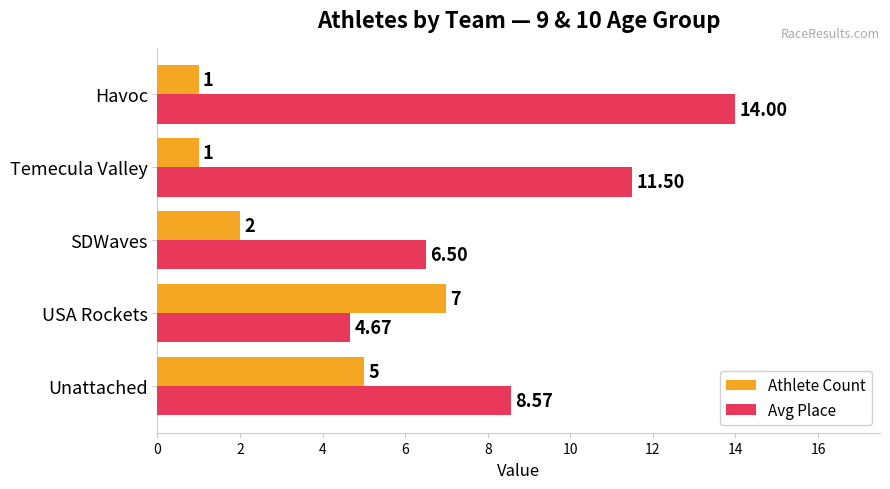

Rank the series by their maximum value, from highest to lowest.

Avg Place, Athlete Count